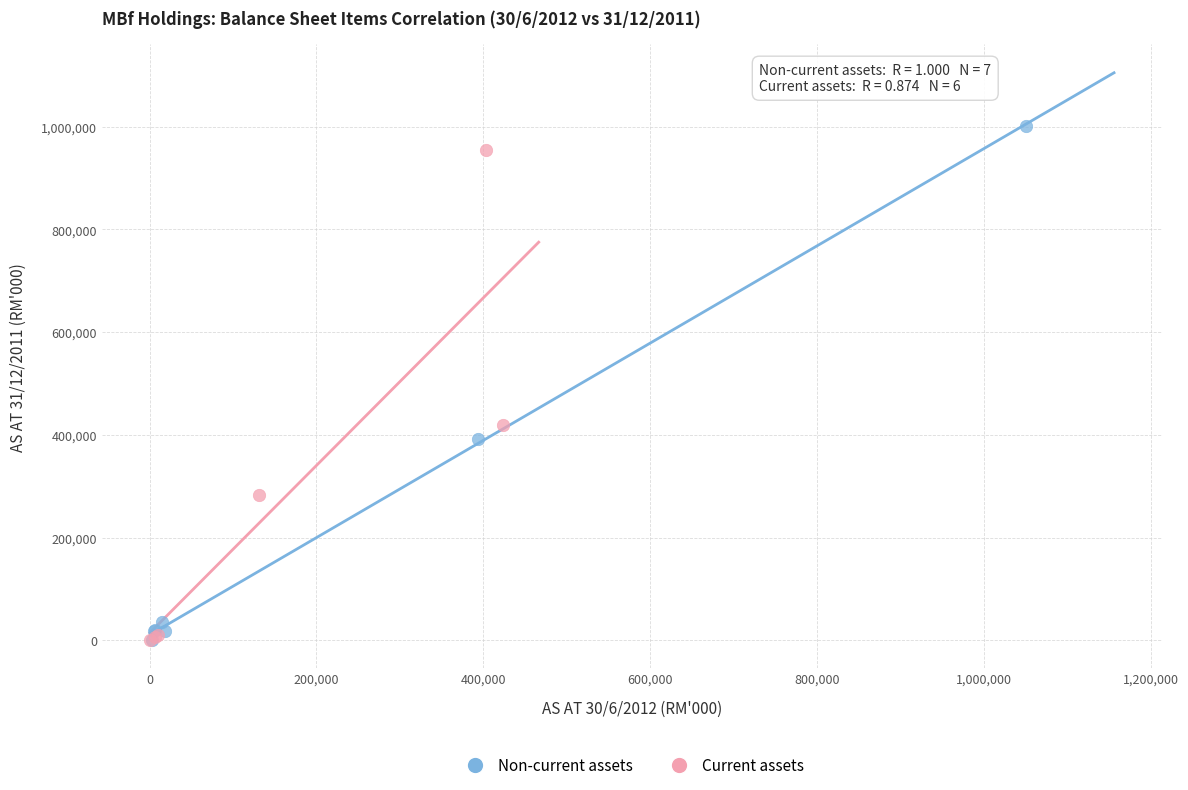

Which series reaches the maximum Y coordinate?

Non-current assets